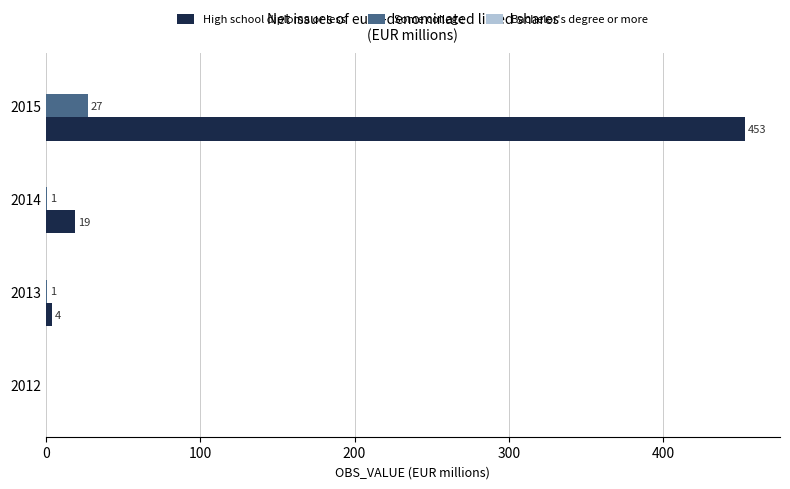

Between 2012 and 2015, which series saw the biggest shift?

High school diploma or less